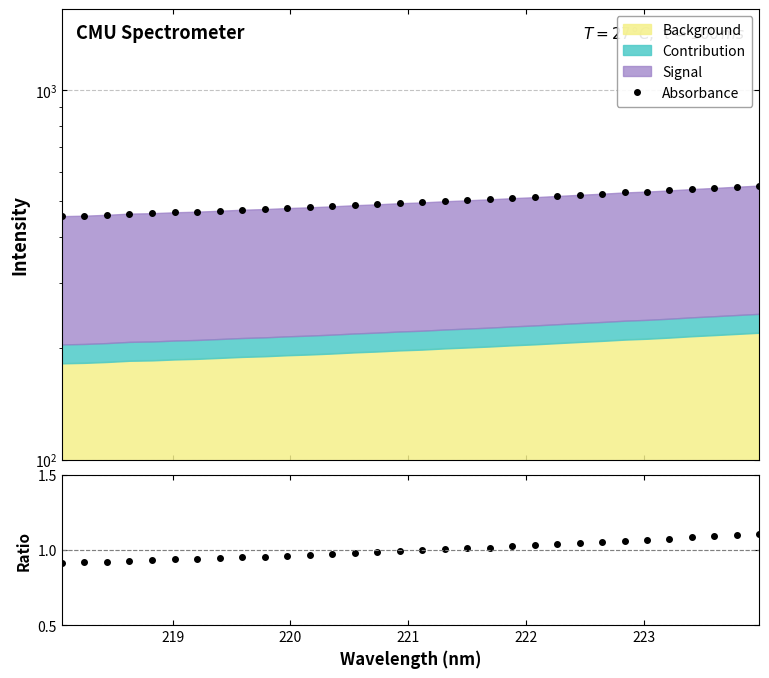

What is the highest value of the Absorbance series?

551.3